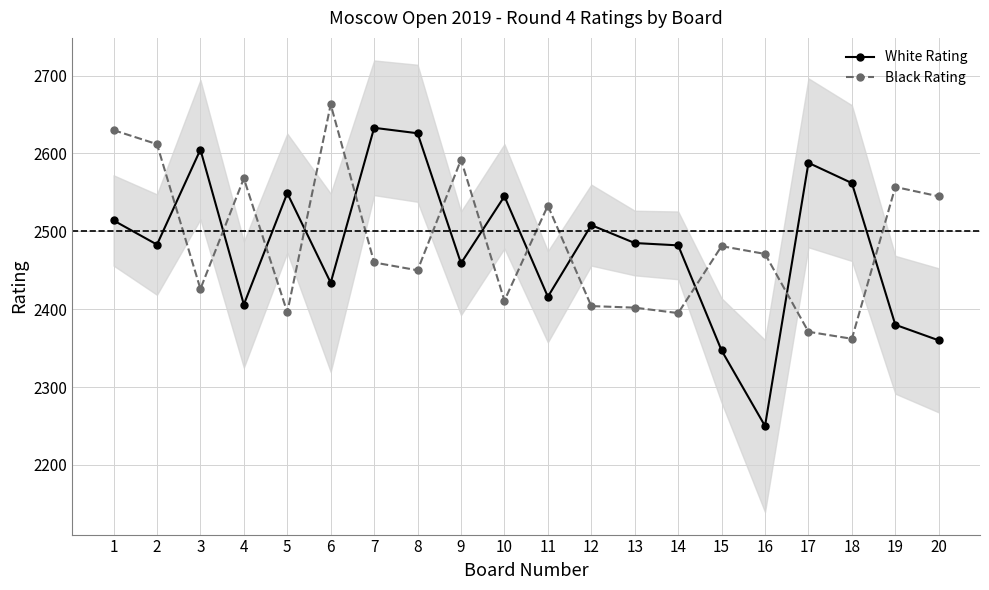

What is the sum of all White Rating values?

49632